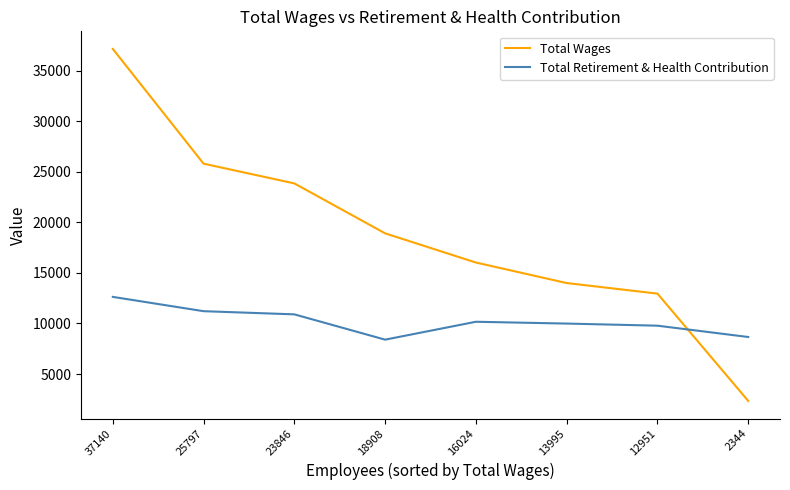

At which category is the sum across all series the highest?

37140